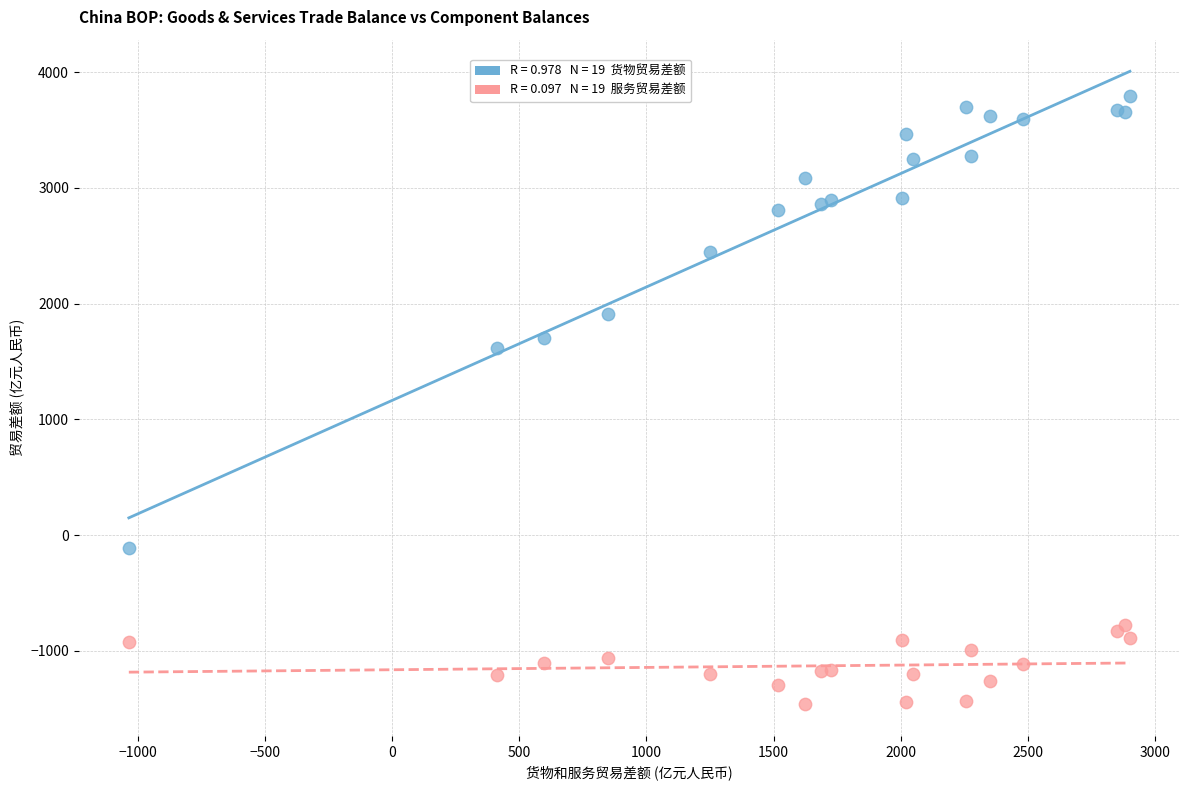

Across all series, what Y value is closest to 1166?

1620.1